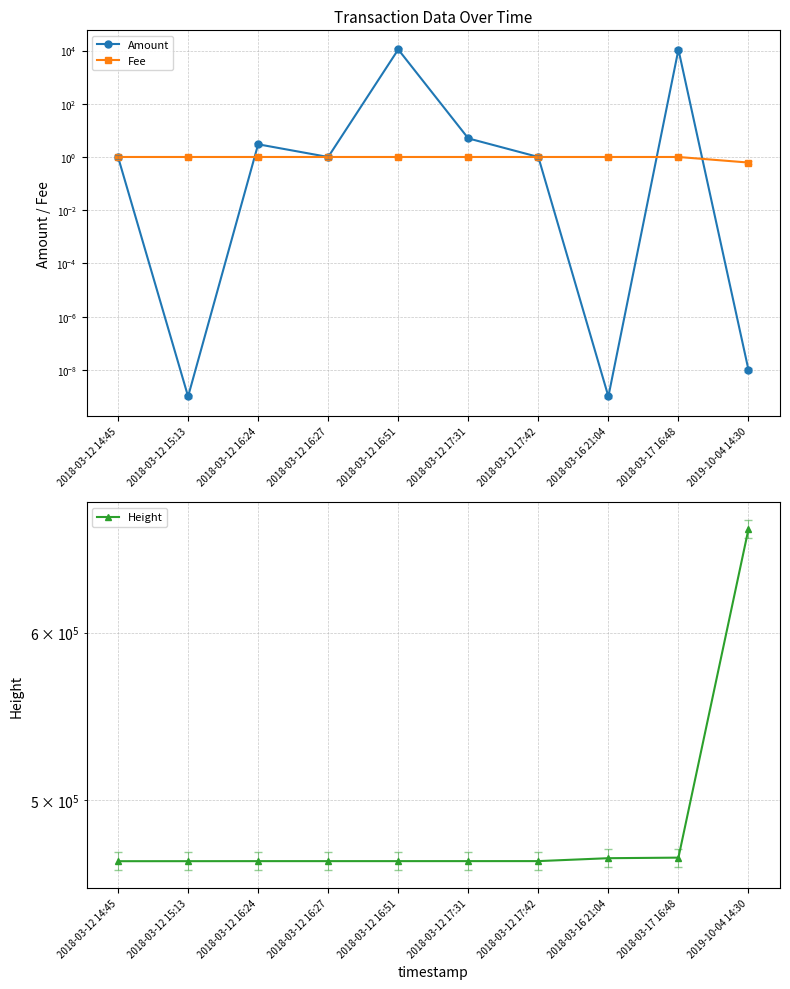

Which series has the largest range (max minus min)?

Height